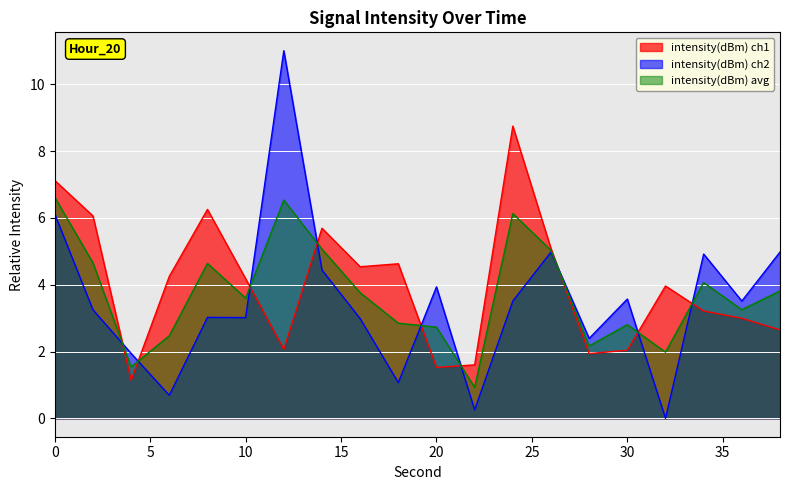

What is the sum of all values?

79.7